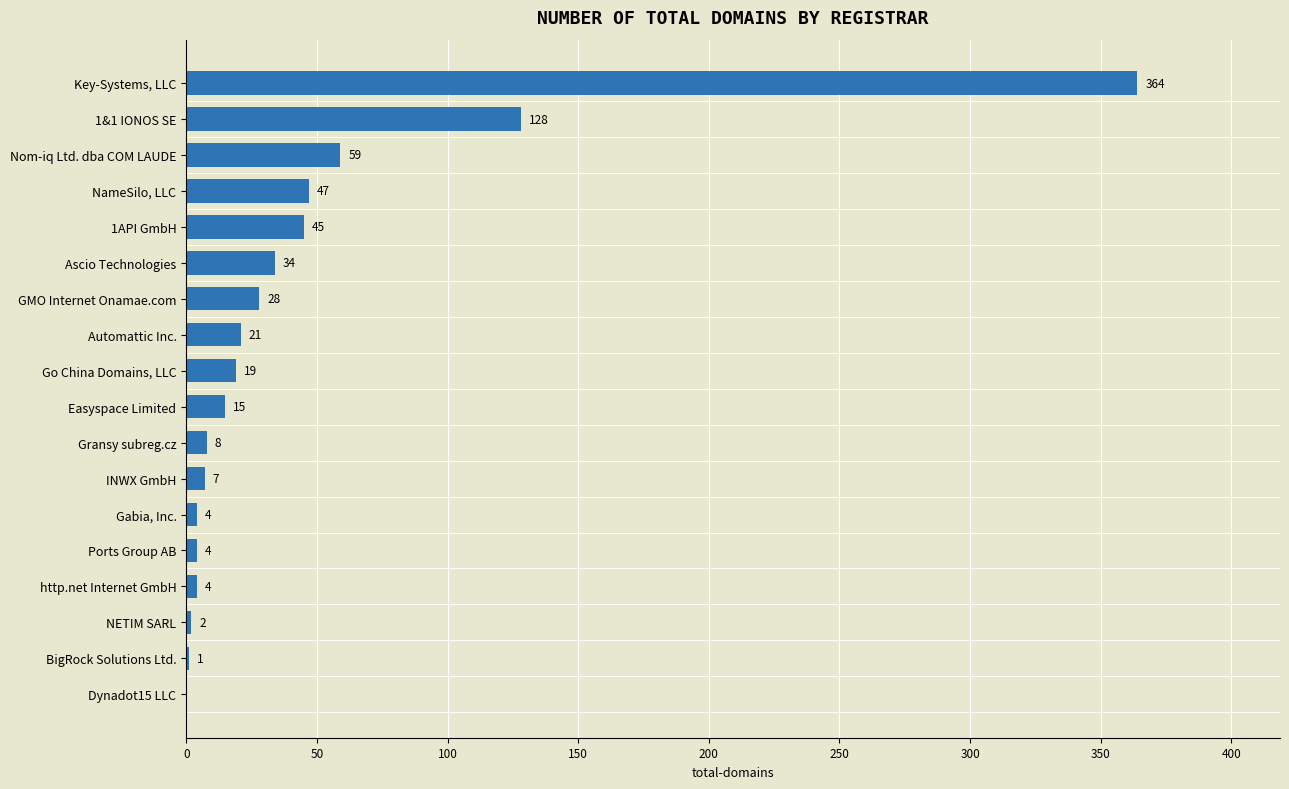

What is the approximate value at Key-Systems, LLC?

364